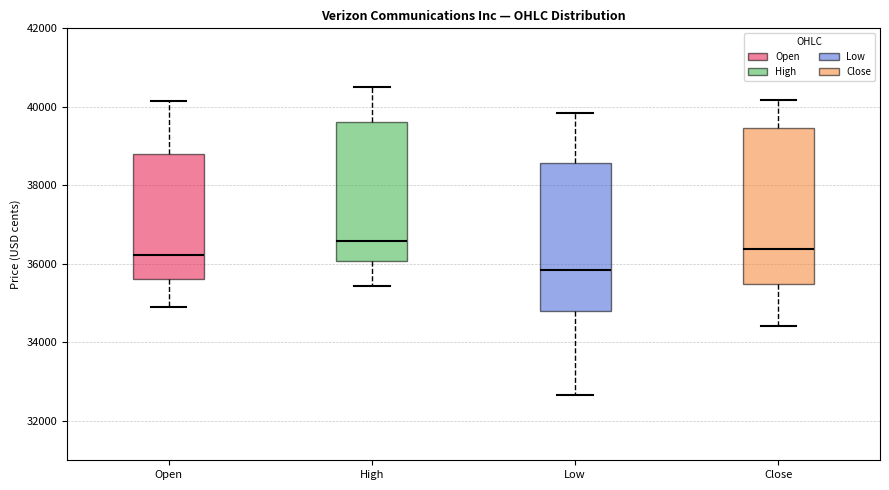

Reading left to right, read every box against the y-axis: the position of its median line, the range the box covers, and the ends of its whiskers. The values are not printed on the chart, so give them approximately, as read against the axis.

Open: median 36200, box 35600 to 38800, whiskers 35000 to 40200
High: median 36600, box 36000 to 39600, whiskers 35400 to 40400
Low: median 35800, box 34800 to 38600, whiskers 32600 to 39800
Close: median 36400, box 35400 to 39400, whiskers 34400 to 40200